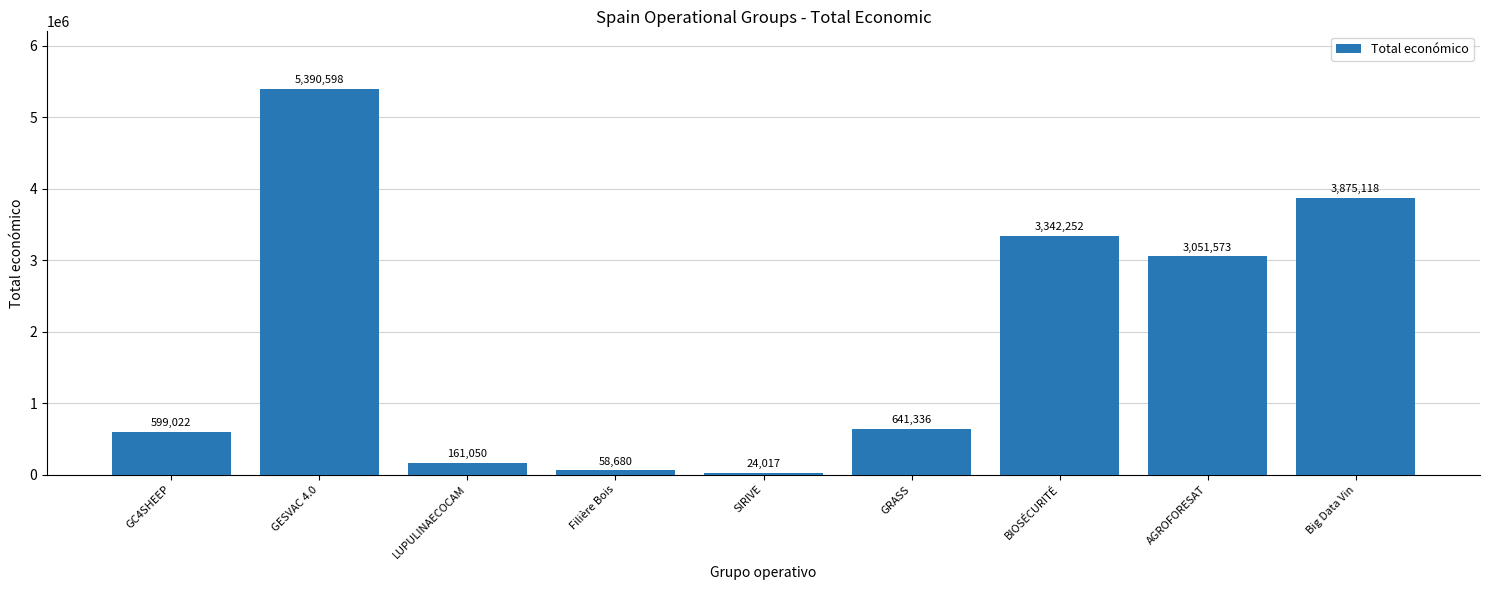

What is the label of the 2nd bar from the left?

GESVAC 4.0